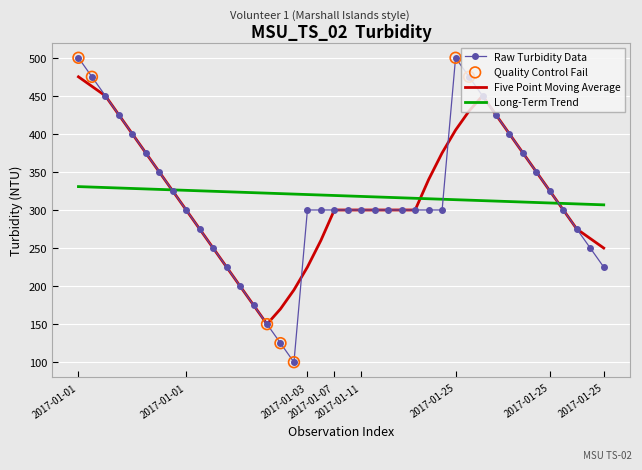

Which series has the widest spread of values?

Raw Turbidity Data